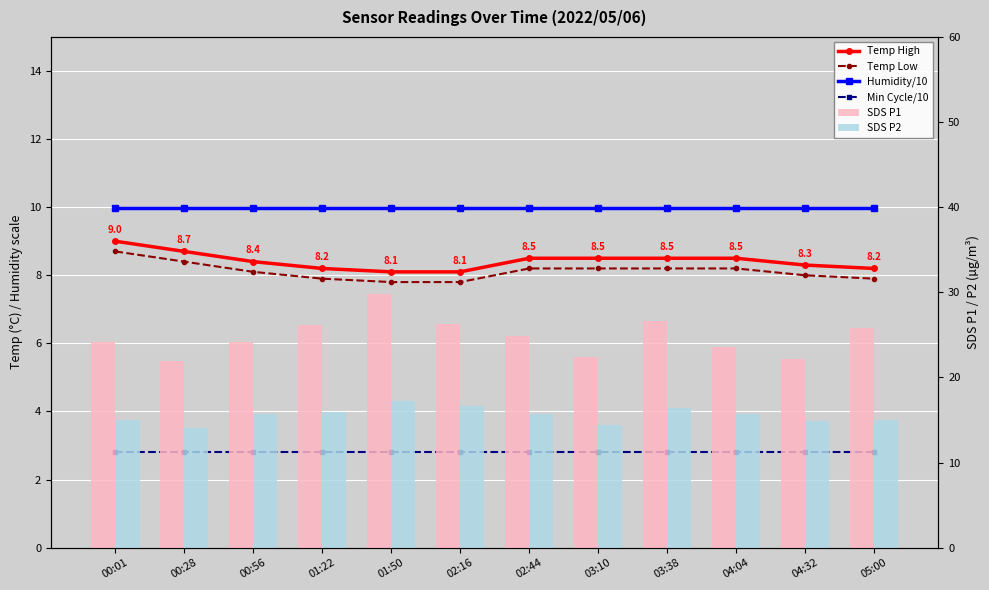

Which series has the largest total across all categories?

SDS P1